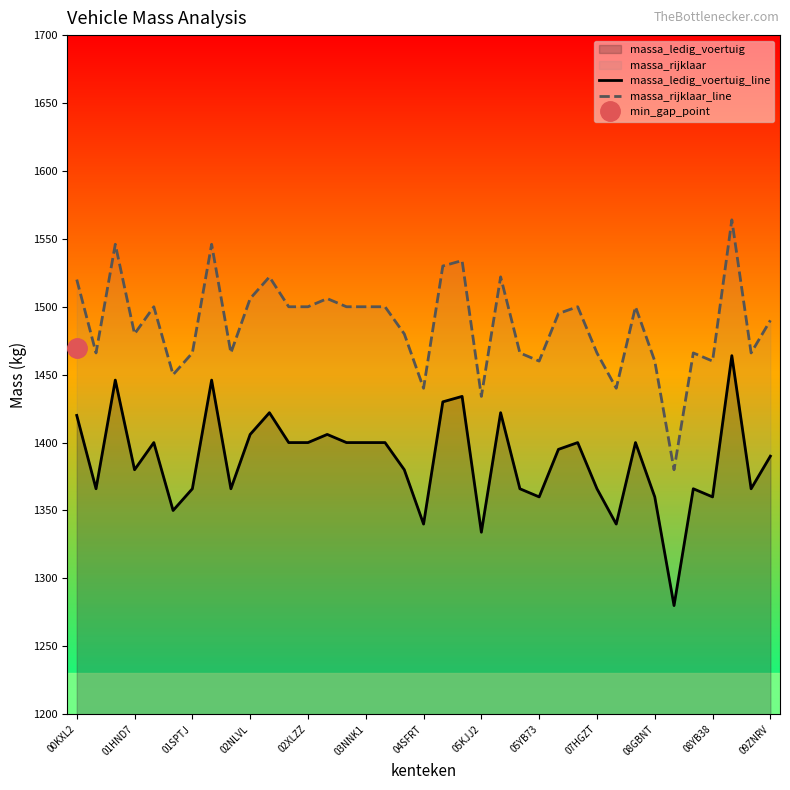

What is the sum of all massa_rijklaar_line values?

55027